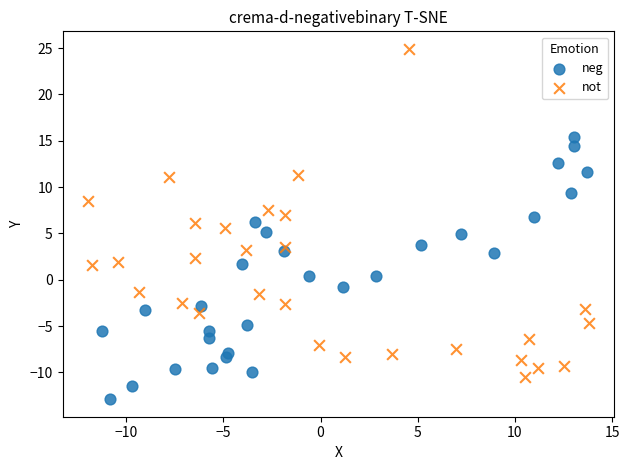

Which series contains the lowest Y value?

neg